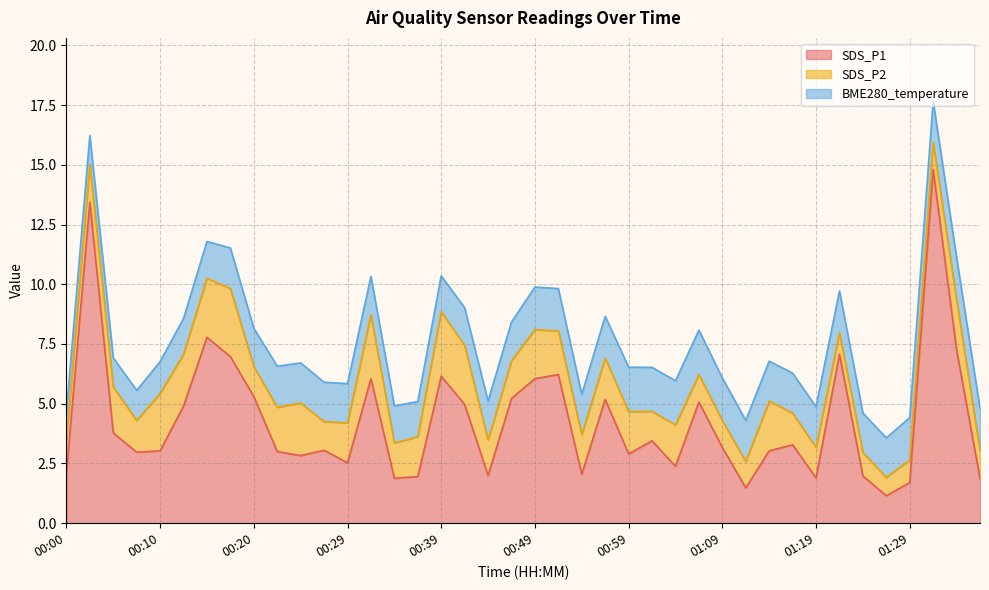

Where is SDS_P2 nearest to the value 1?

01:24